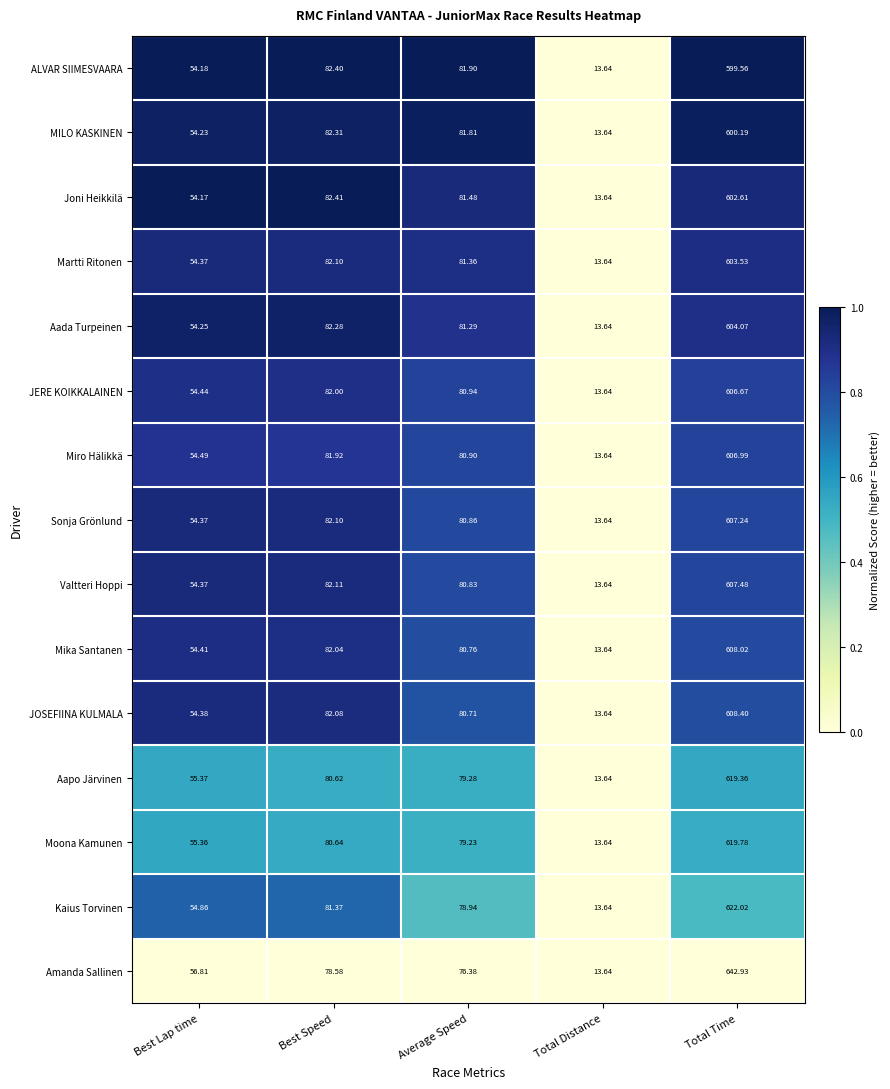

Between Best Lap time and Best Speed, which series saw the biggest shift?

Joni Heikkilä